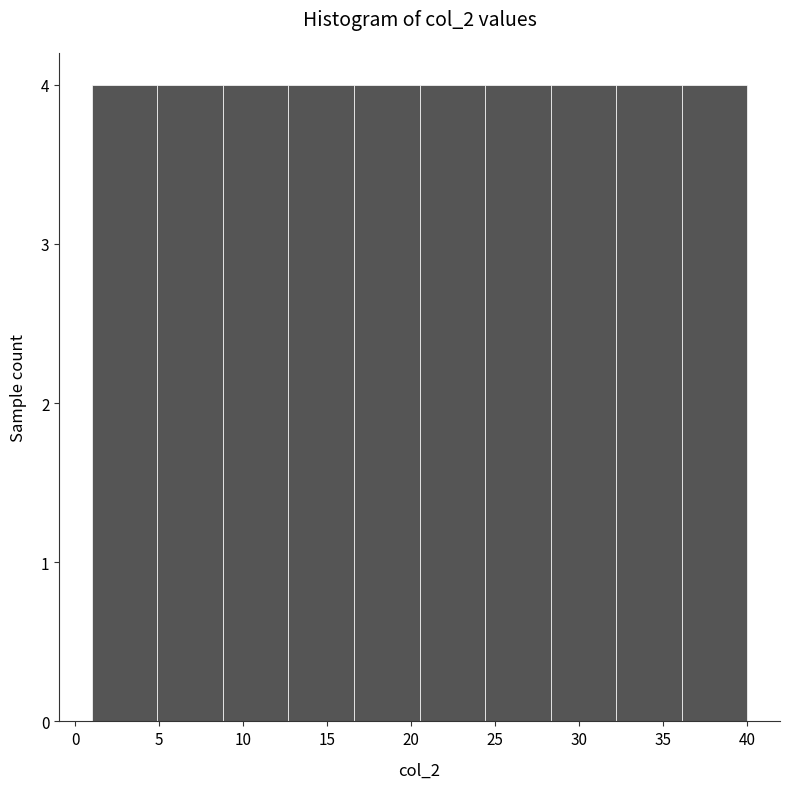

Reading left to right, transcribe this chart: for each bar, give the range it covers on the x-axis and its height. Neither the bar edges nor the heights are printed on the chart, so give them approximately, as read against the axes.

1.0 to 4.9: 4
4.9 to 8.8: 4
8.8 to 12.7: 4
12.7 to 16.6: 4
16.6 to 20.5: 4
20.5 to 24.4: 4
24.4 to 28.3: 4
28.3 to 32.2: 4
32.2 to 36.1: 4
36.1 to 40.0: 4